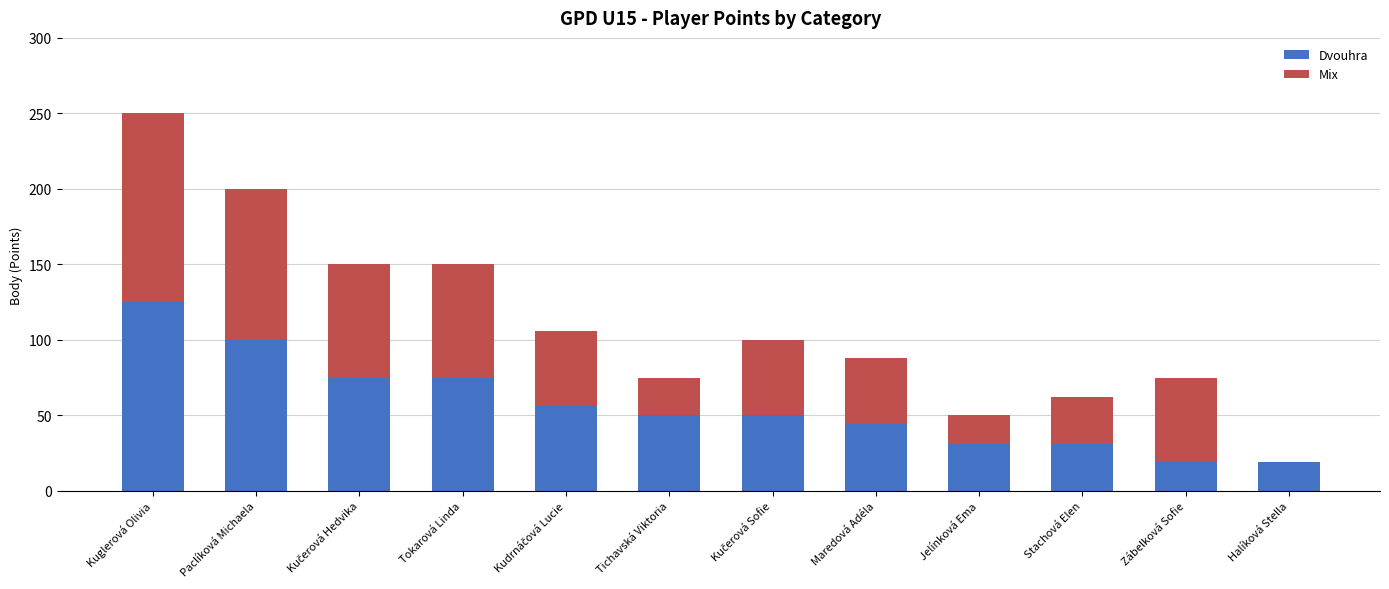

What is the sum of the Dvouhra values at Tichavská Viktoria and Zábelková Sofie?

69